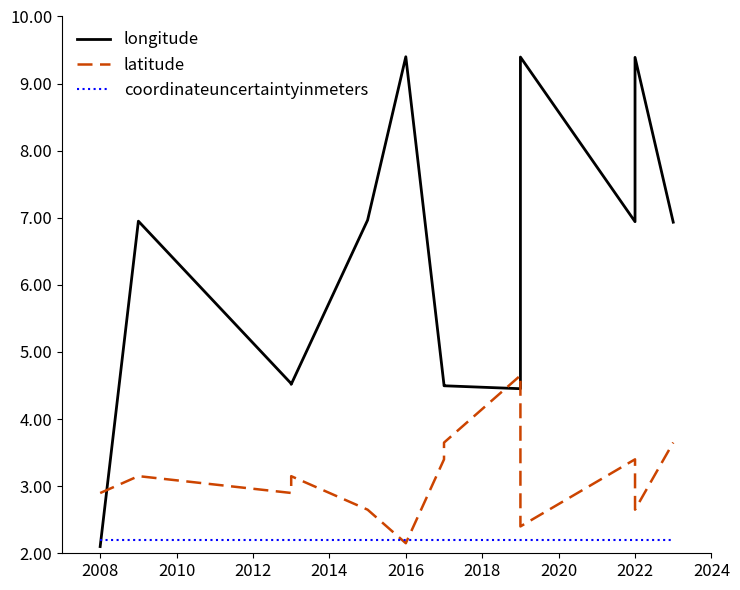

Which category has the highest value across all series?

2016